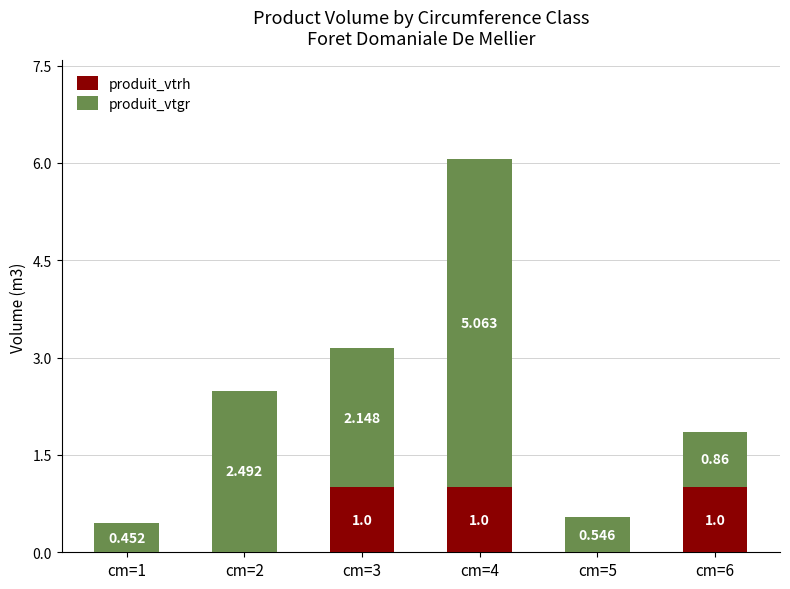

True or false: produit_vtrh has a value of 0.3 at cm=1.

False